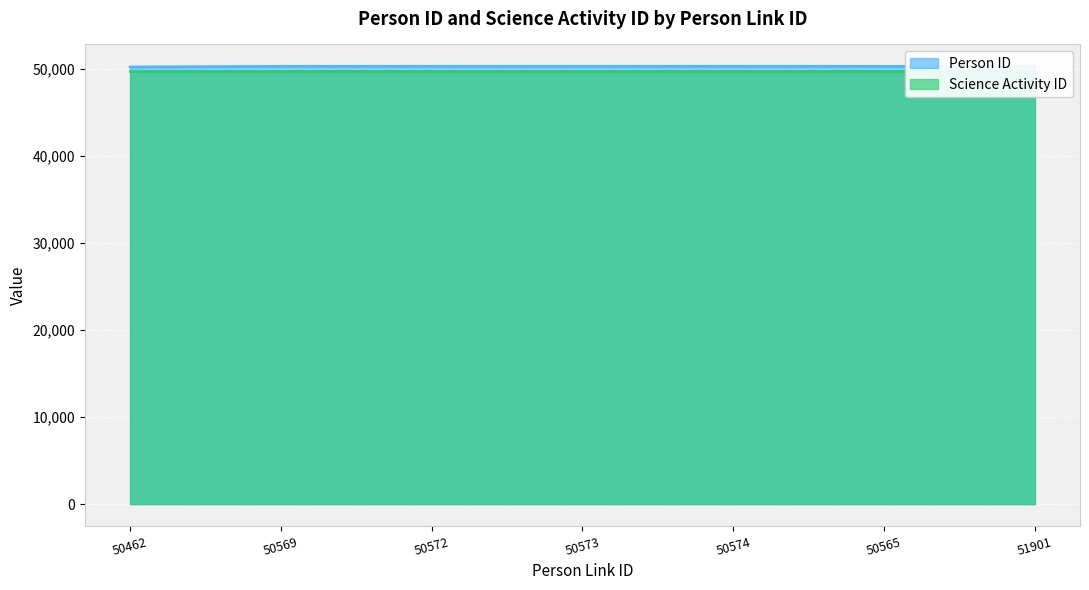

Between 50573 and 50462, which is larger?

50573